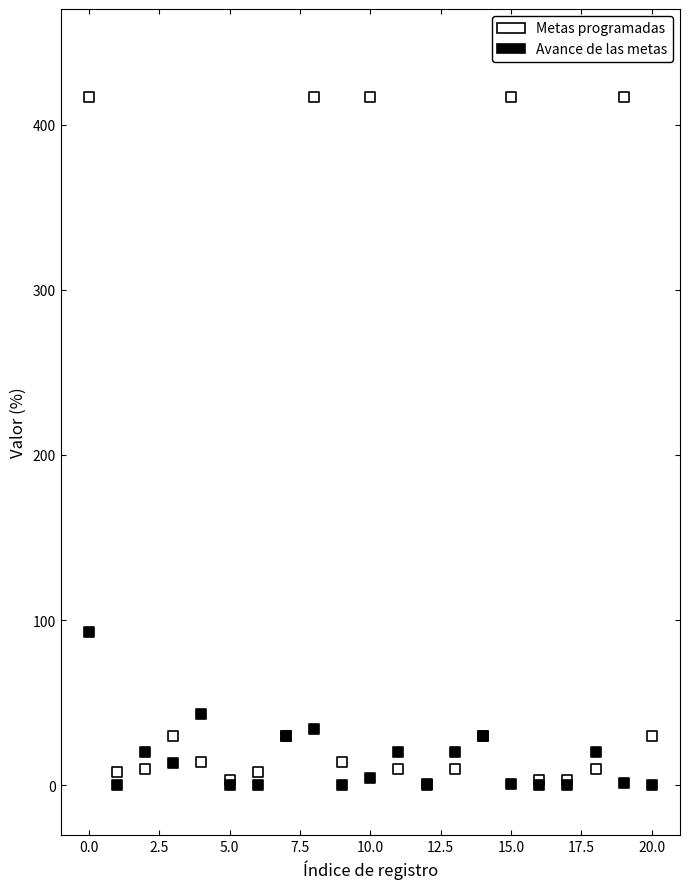

In the Metas programadas series, what Y value is closest to 209?

30.0